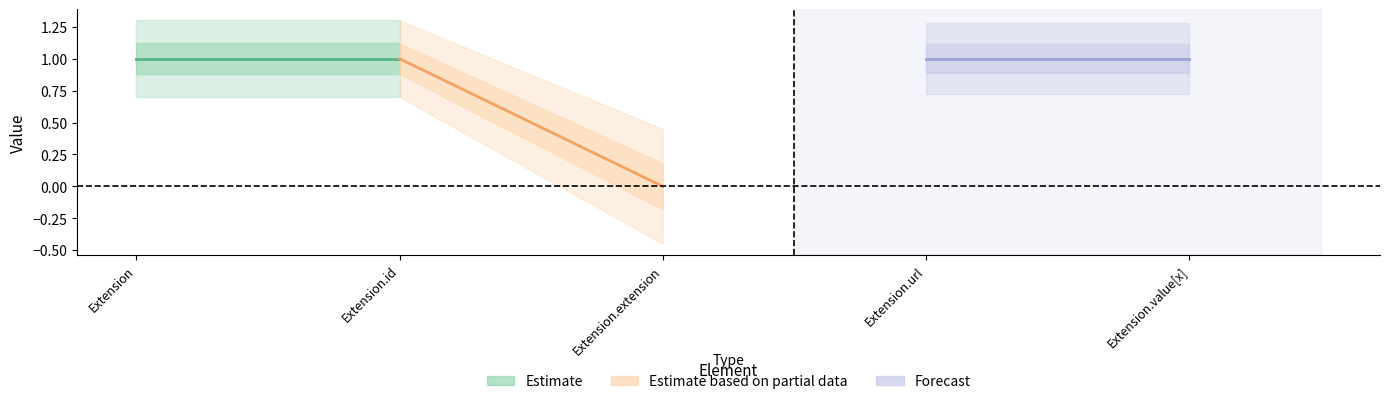

Rank the categories by Base Min value from lowest to highest.

Extension, Extension.id, Extension.extension, Extension.value[x], Extension.url